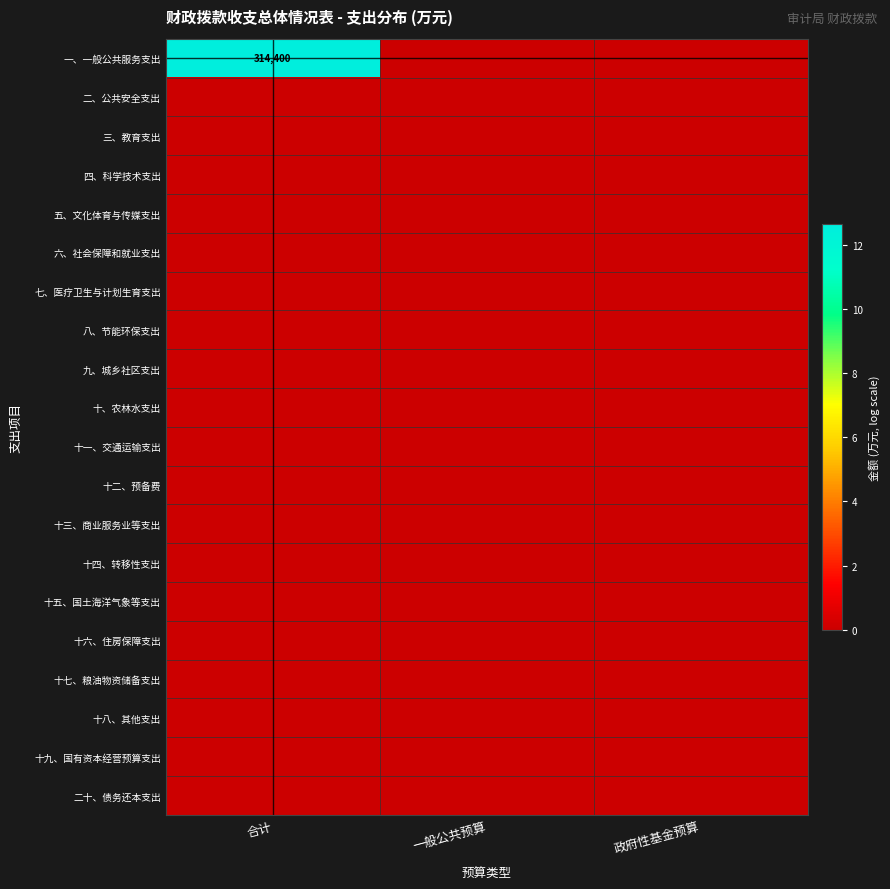

At which category does the chart reach its minimum across all series?

一般公共预算